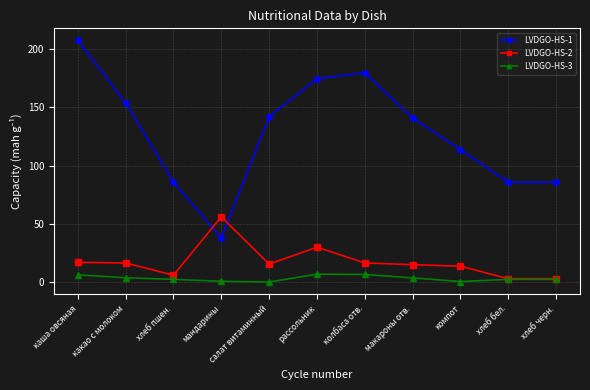

Where is the first local maximum for LVDGO-HS-1?

колбаса отв.